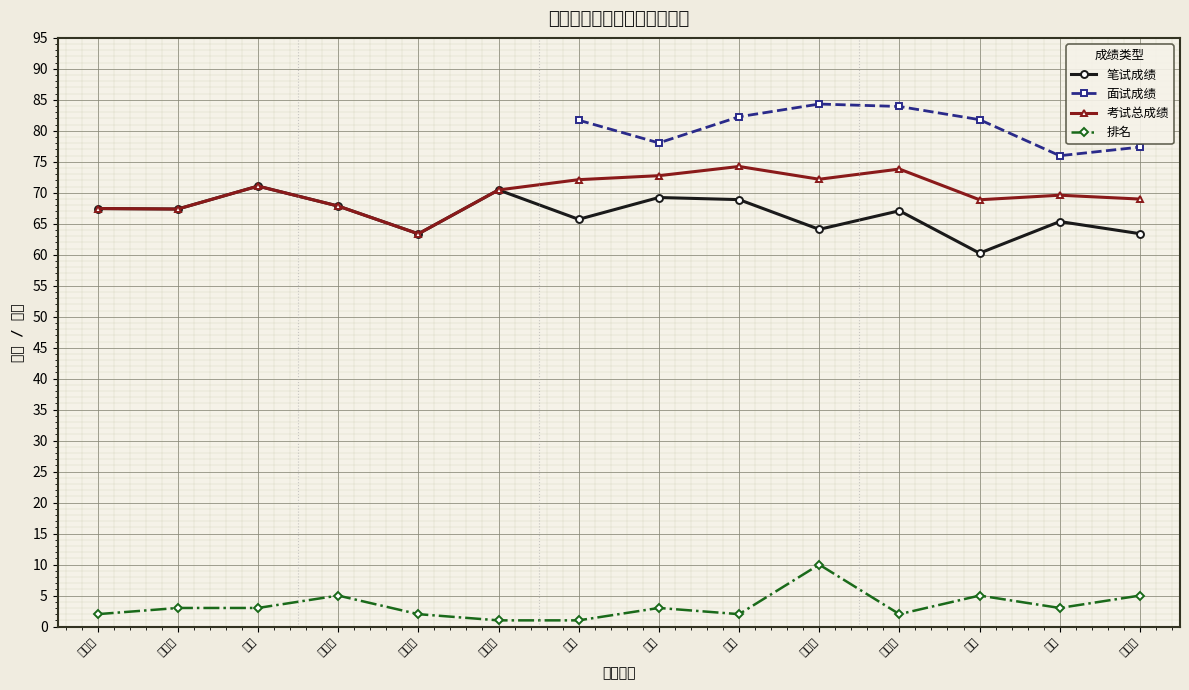

Where is the first local maximum for 排名?

张仁旭